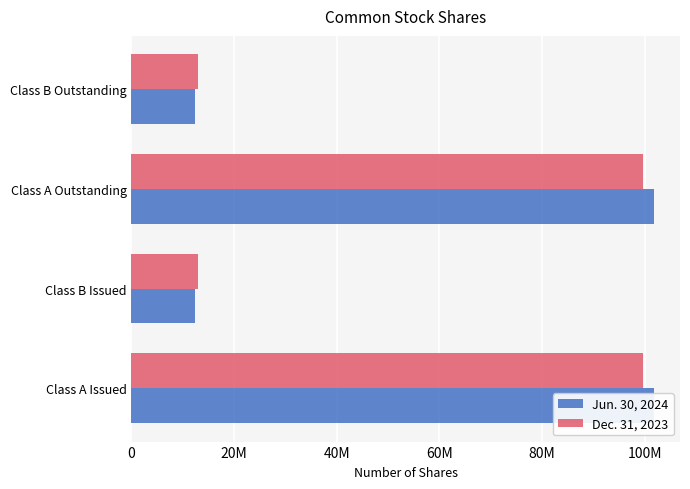

How many bars are there in each group?

2